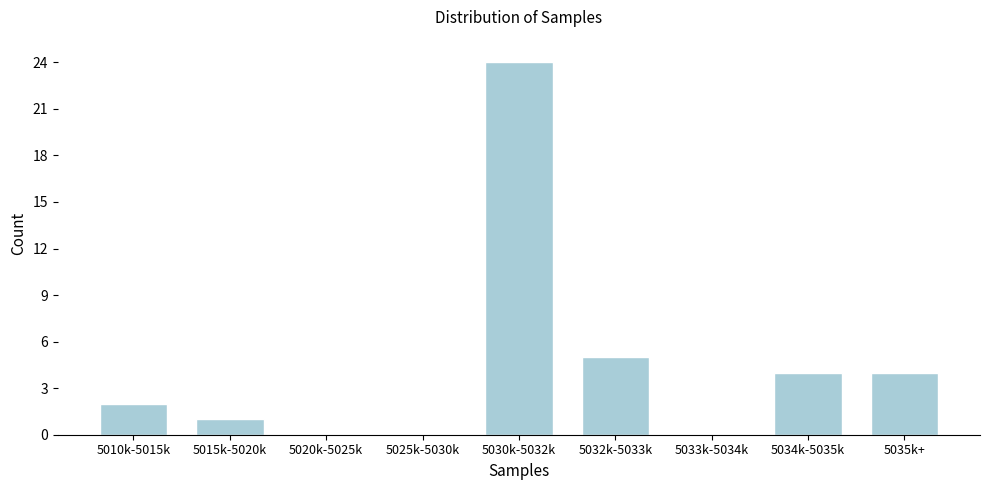

Reading left to right, transcribe all the data shown in this chart.

5010k-5015k=2	5015k-5020k=1	5020k-5025k=0	5025k-5030k=0	5030k-5032k=24	5032k-5033k=5	5033k-5034k=0	5034k-5035k=4	5035k+=4